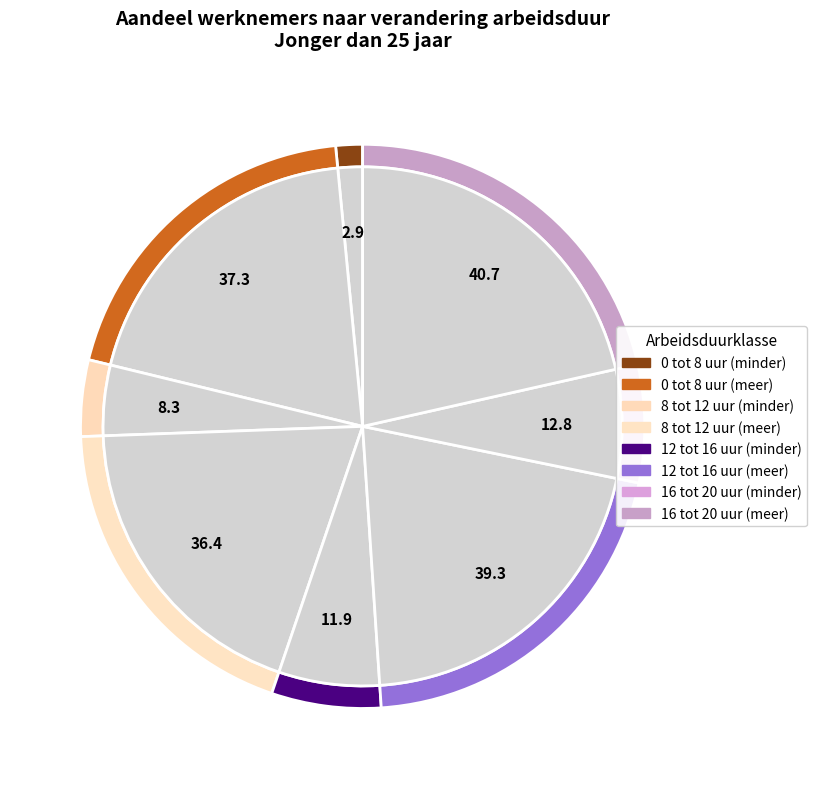

The Jonger dan 25 jaar
0 tot 8 uur
Werkt meer uren slice represents 7% of the pie. True or false?

False